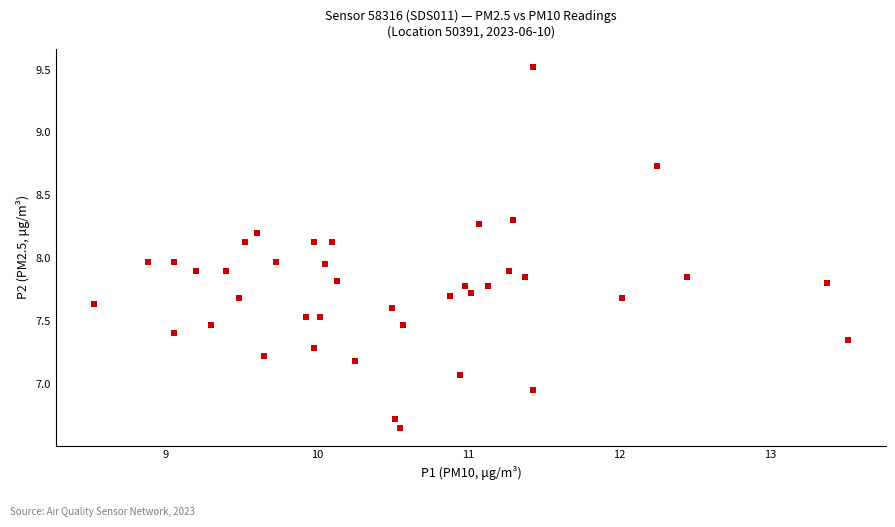

What is the range of Y values (max minus min)?

2.9